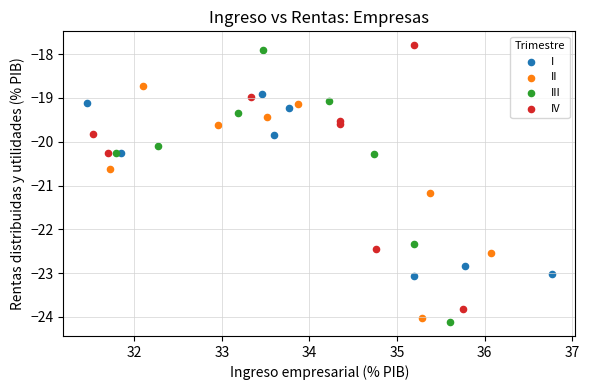

Which series has the widest spread of Y values?

III